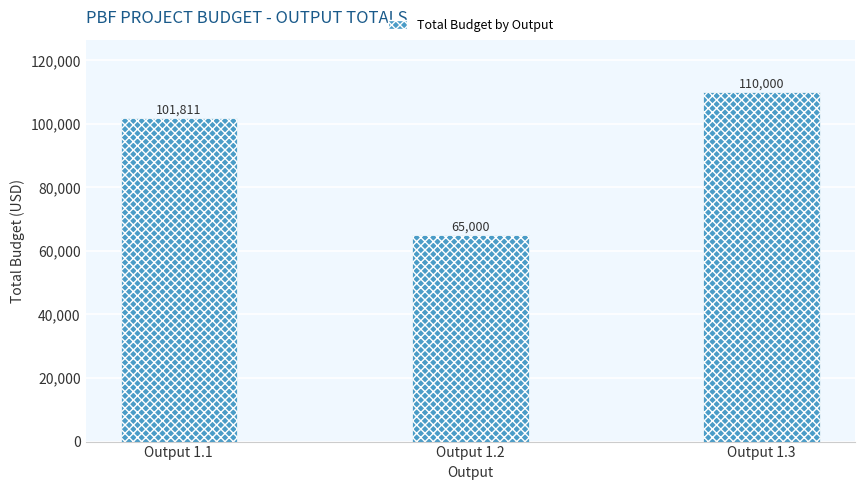

What is the smallest value displayed?

65000